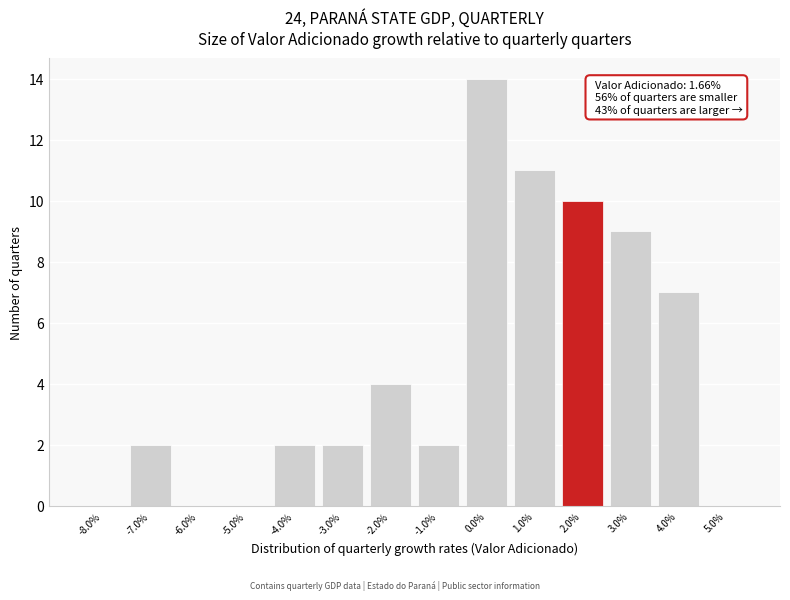

Which range on the x-axis has the tallest bar?

-0.5 to 0.5